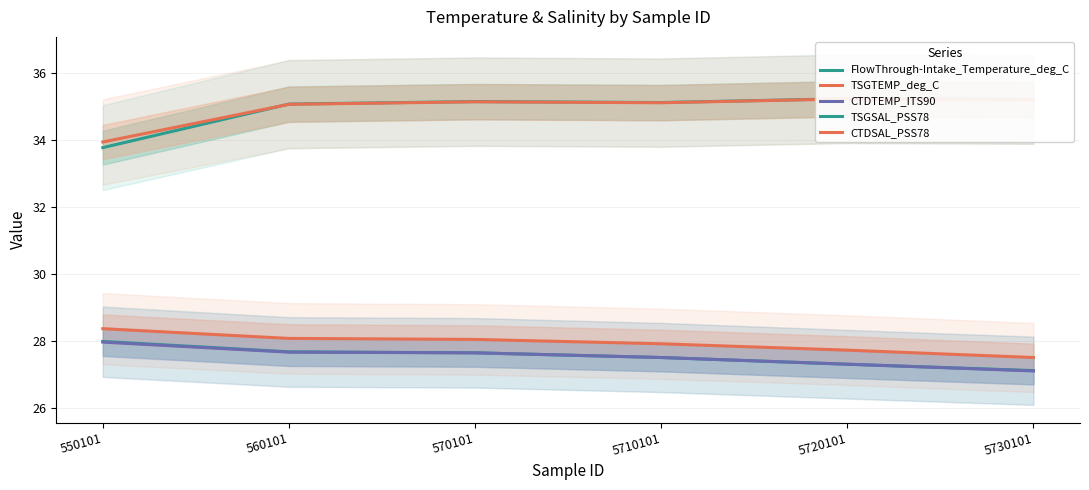

At which label is CTDTEMP_ITS90 closest to 27?

5730101